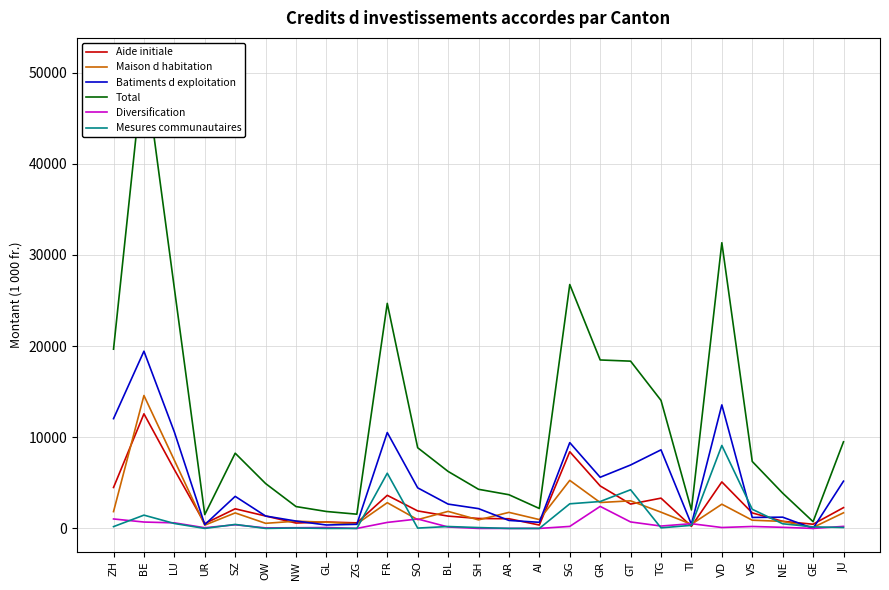

What is the label of the 3rd point from the left?

LU